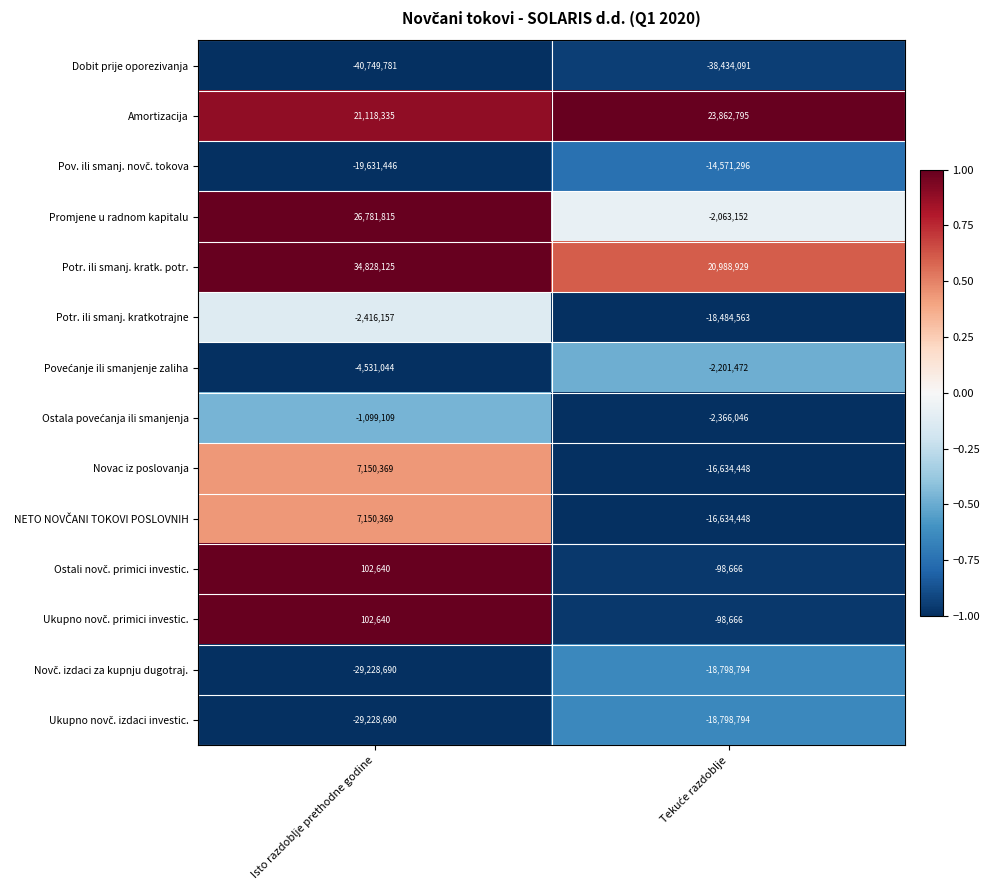

Which series has the largest range (max minus min)?

Promjene u radnom kapitalu